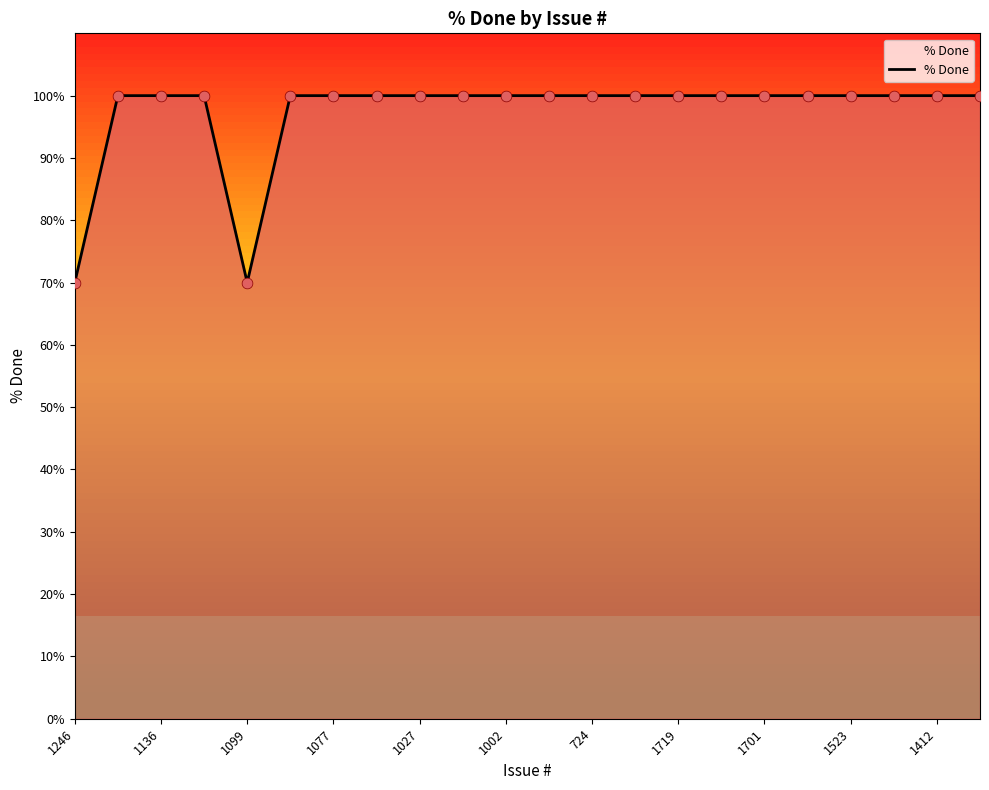

What is the difference between the maximum and minimum values?

30